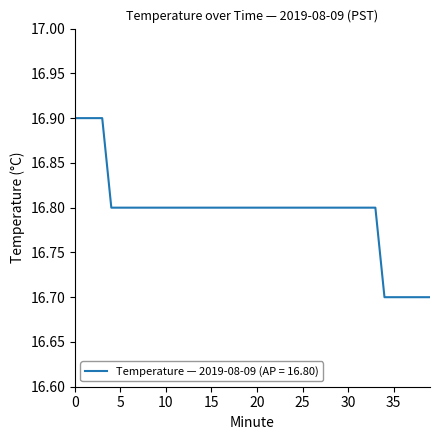

What is the smallest value displayed?

16.7